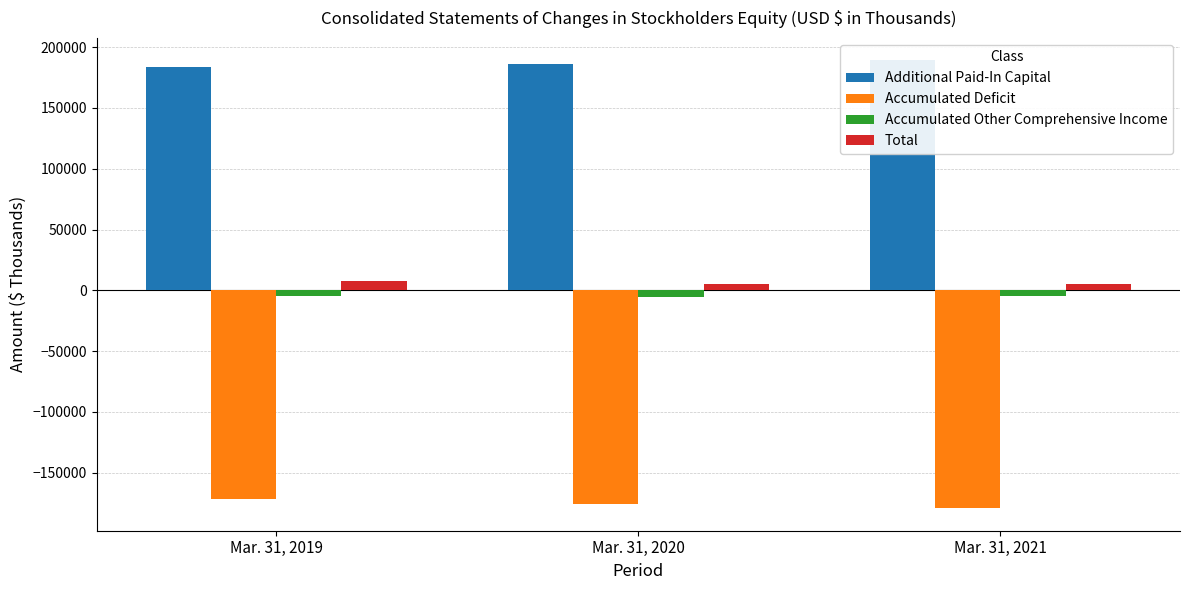

What is the value of the Accumulated Other Comprehensive Income bar at the 3rd from the left?

-4579